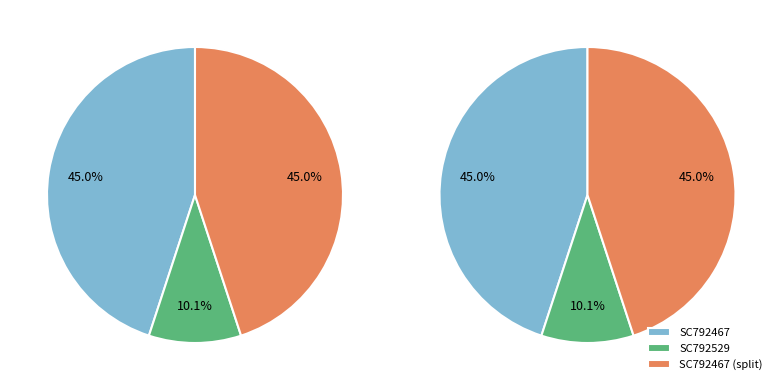

The SC792467 slice represents 90% of the pie. True or false?

True